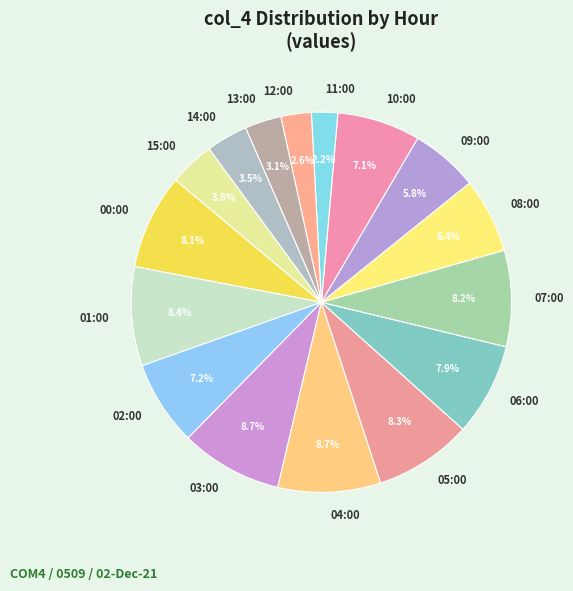

What is the total percentage of 12:00 and 08:00?

9.0%